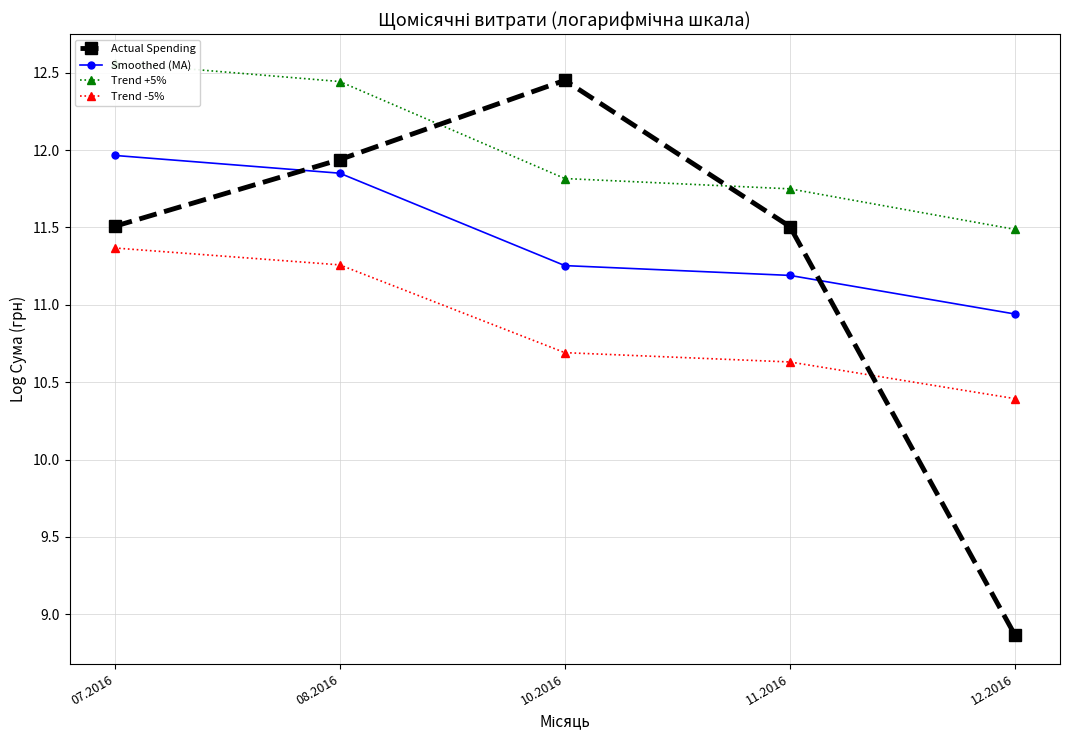

What is the value of the Actual Spending point at the 1st from the left?

11.5